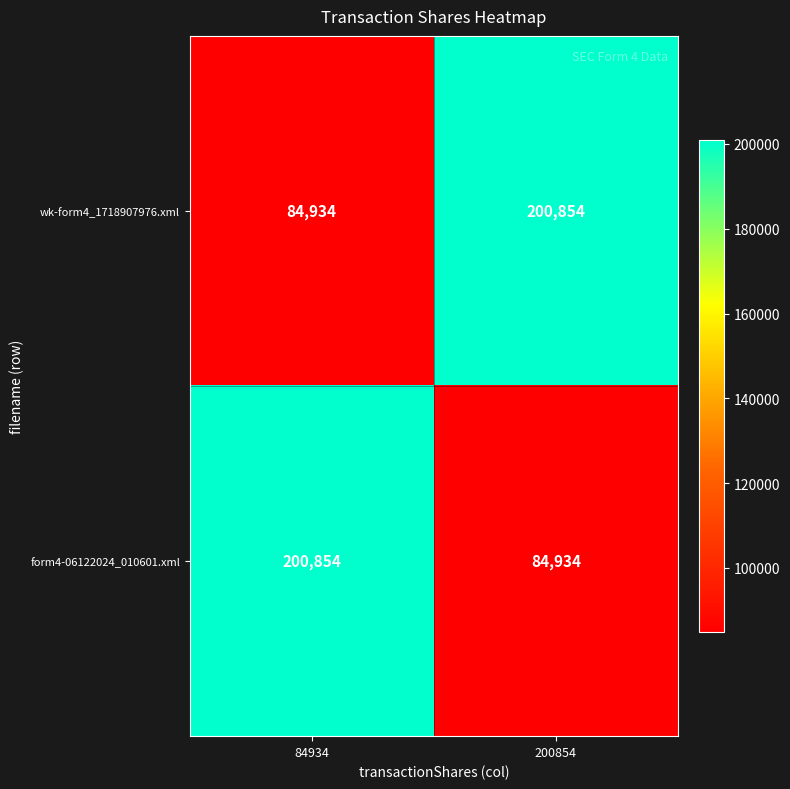

Rank the series at 84934 from highest to lowest value.

form4-06122024_010601.xml, wk-form4_1718907976.xml